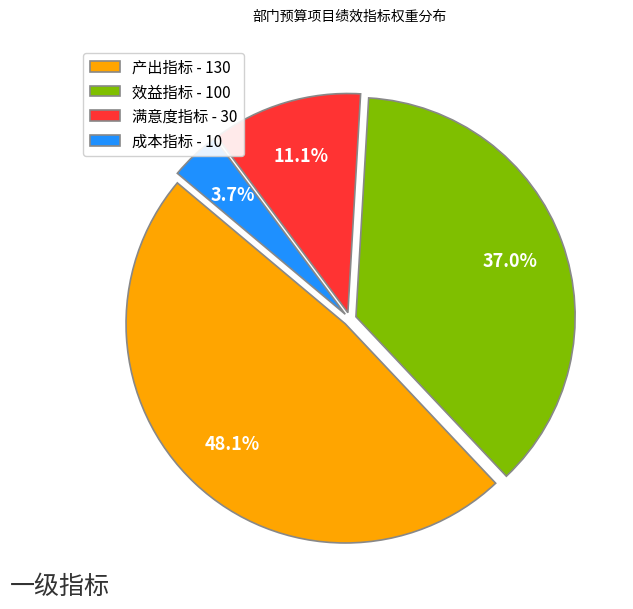

Does 效益指标 - 100 account for over 50% of the chart?

No